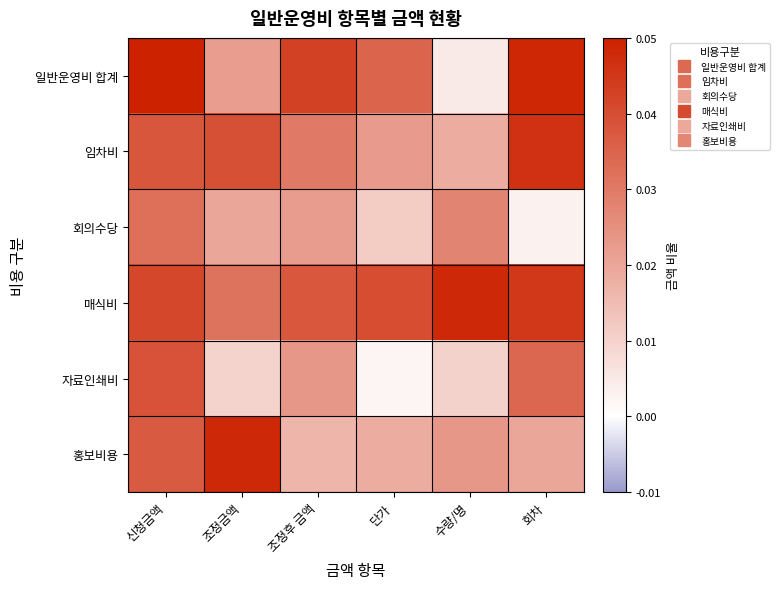

Rank the series at 신청금액 from highest to lowest value.

일반운영비 합계, 매식비, 자료인쇄비, 임차비, 홍보비용, 회의수당